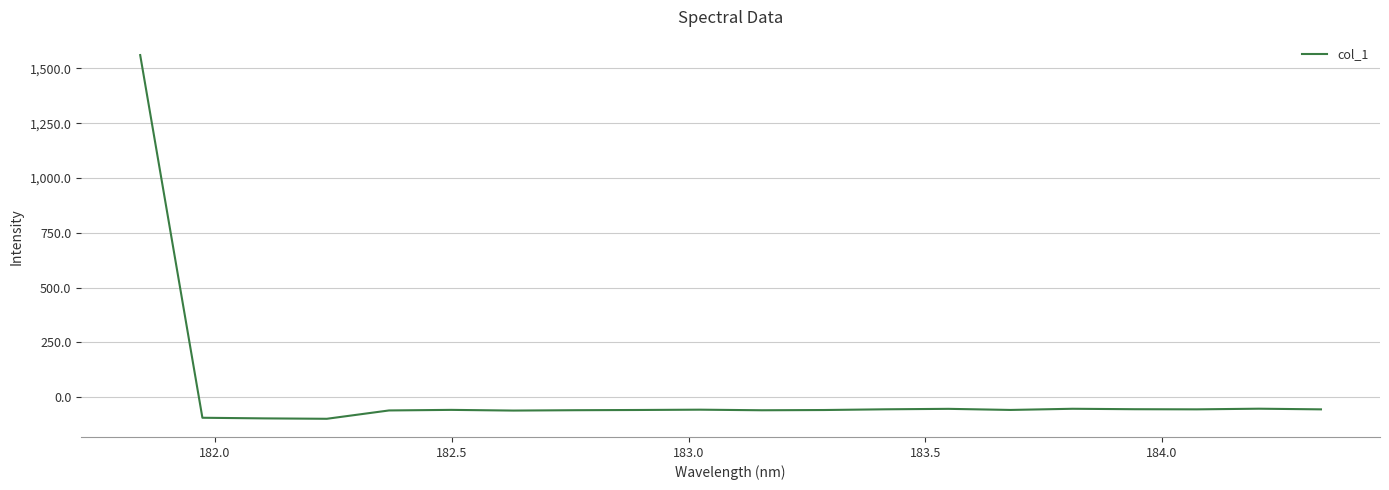

What is the maximum value shown in the chart?

1560.6